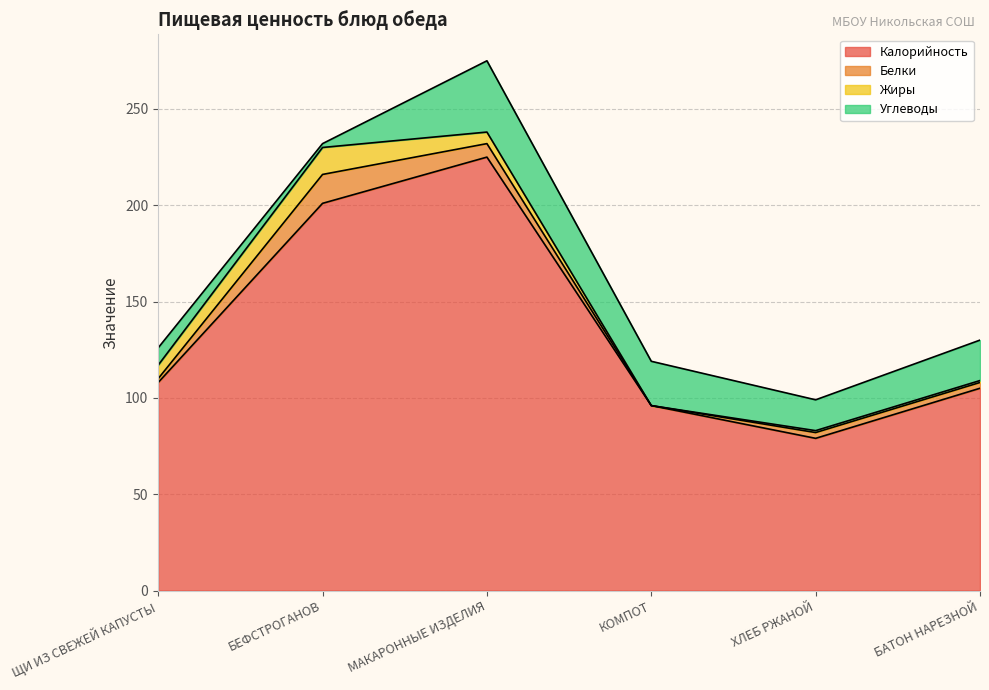

At which label is Калорийность closest to 152?

ЩИ ИЗ СВЕЖЕЙ КАПУСТЫ